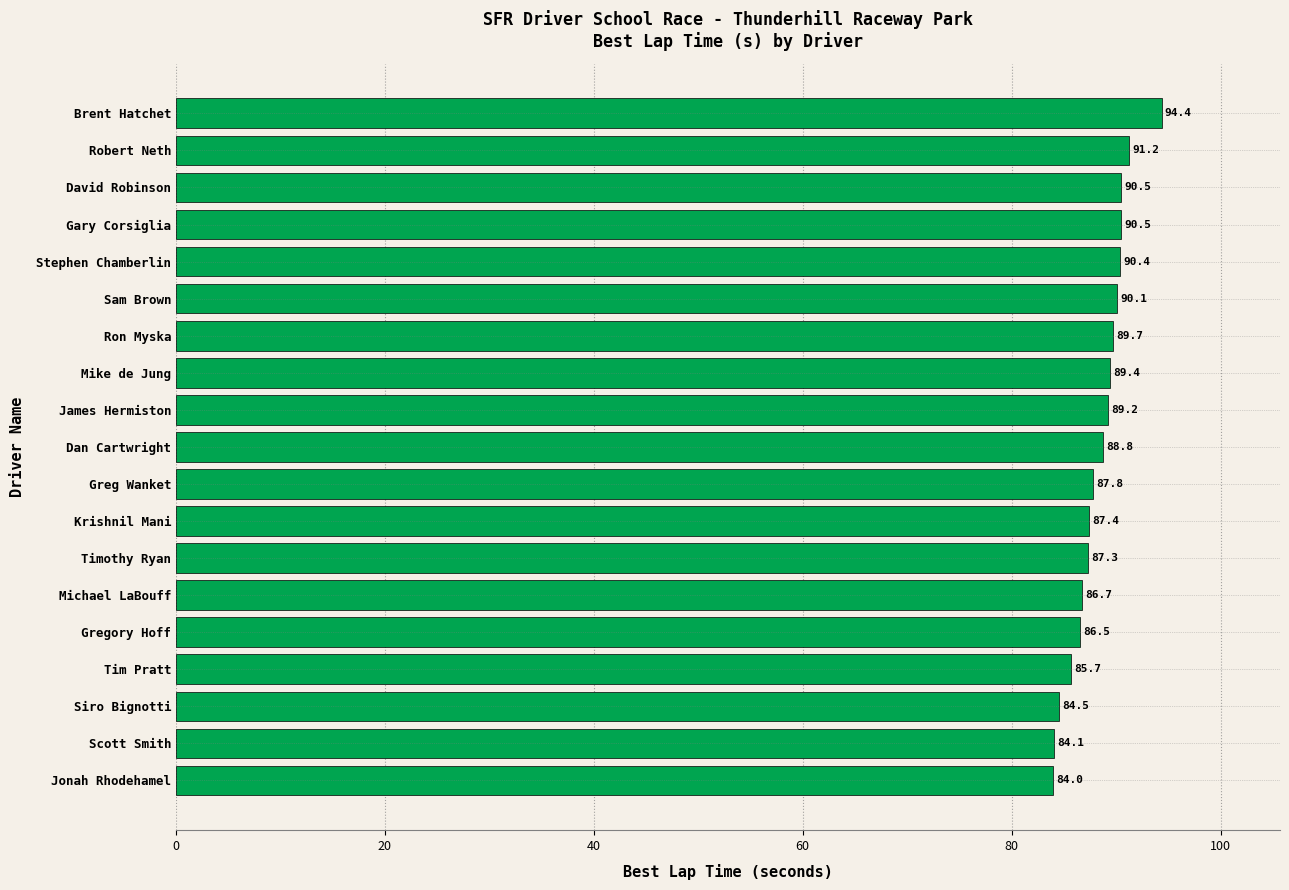

What is the difference between the second highest and minimum values?

7.2